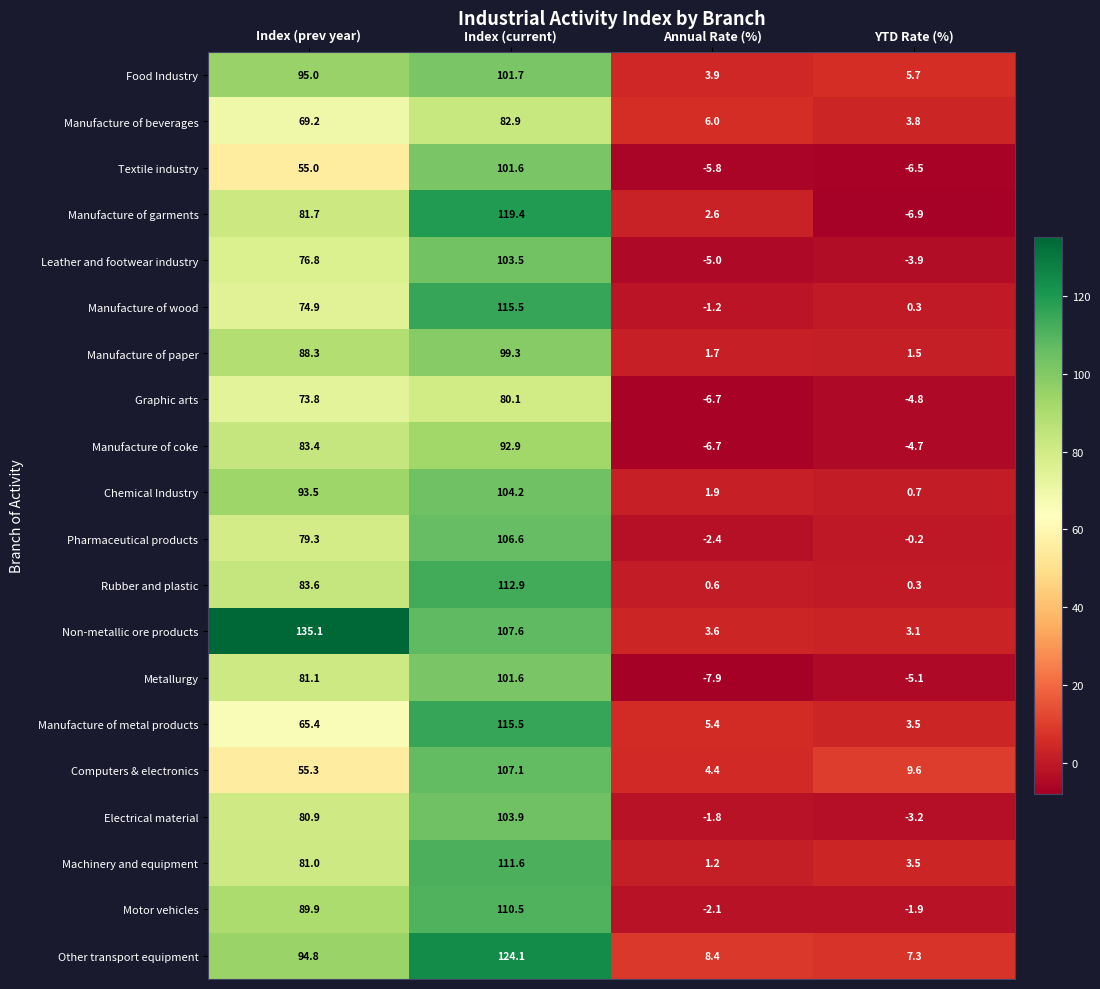

At how many categories does at least one series exceed 41?

2